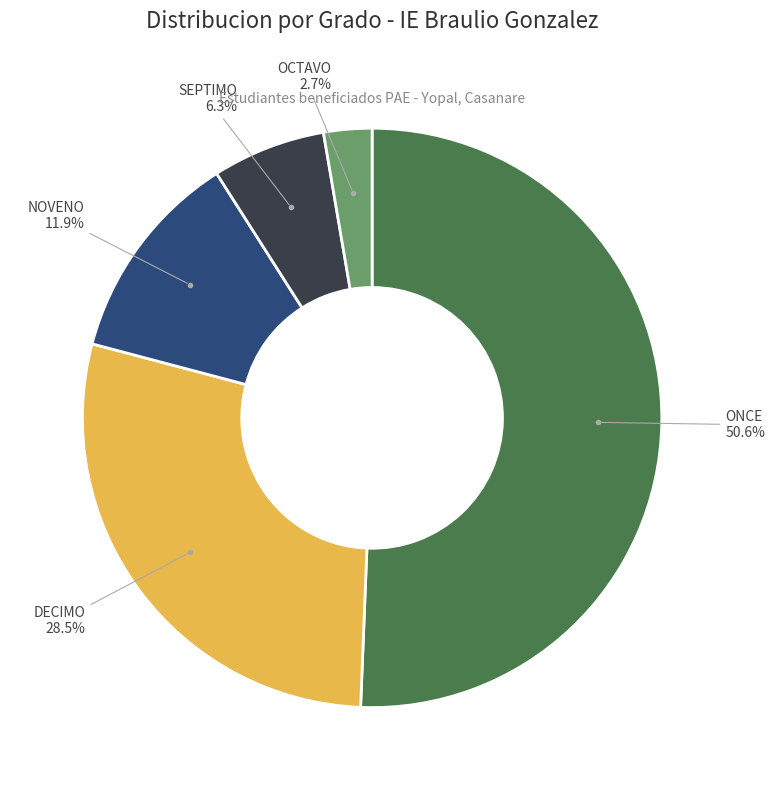

Count the number of slices in the pie.

5